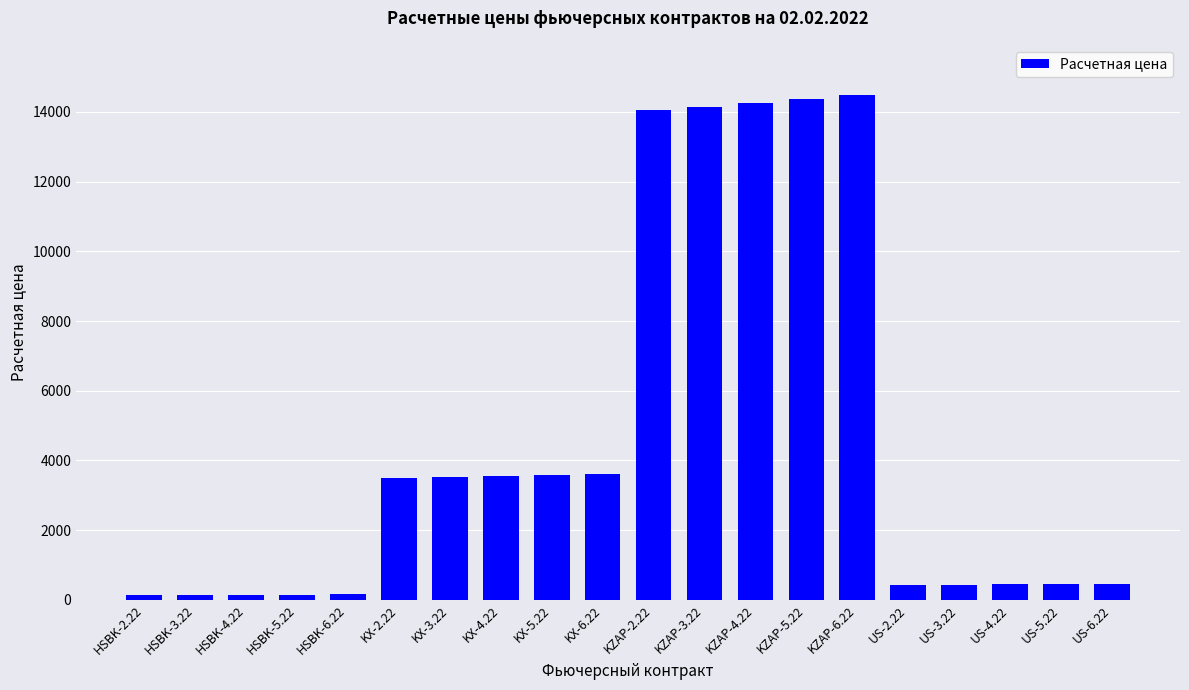

What position from the right is KX-5.22?

12